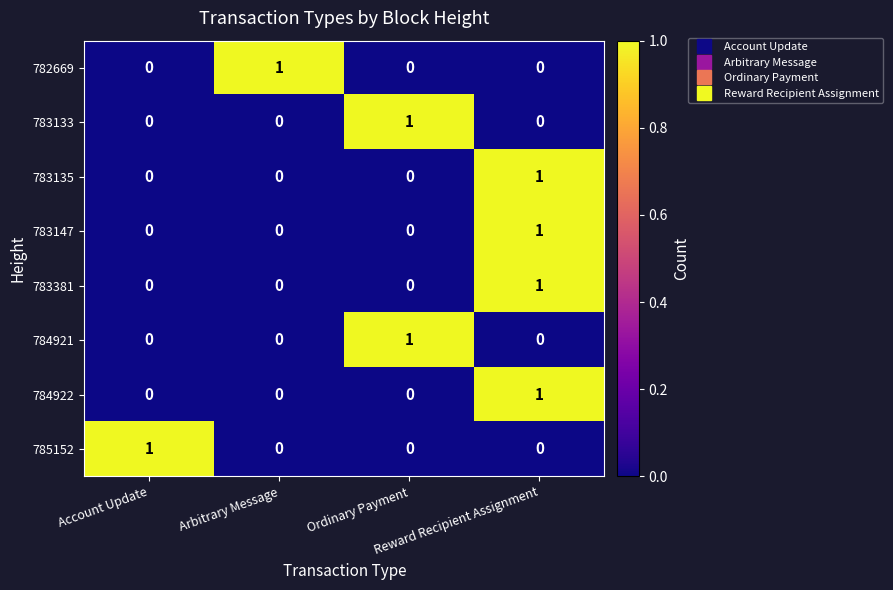

Count the 784922 values in the range 0 to 1.

4